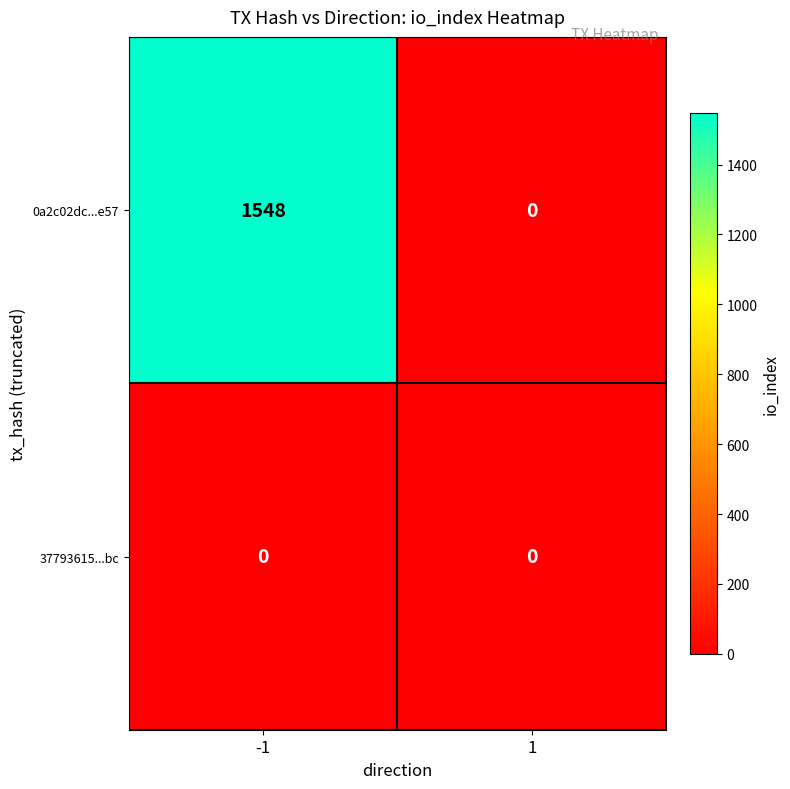

What is the maximum value shown in the chart?

1548